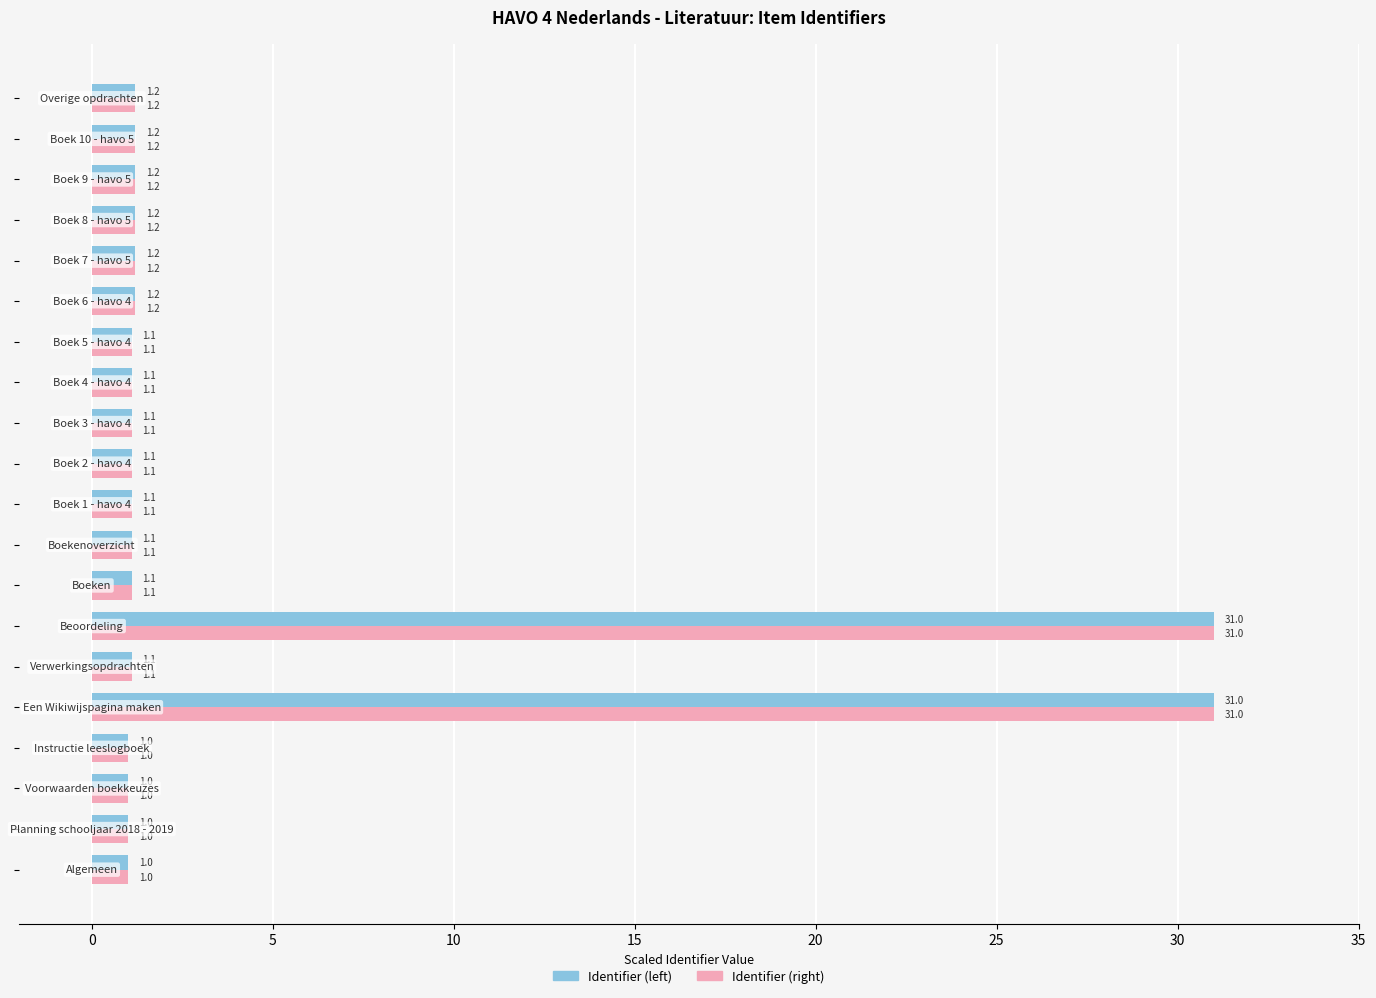

What is the greatest value displayed?

31.0